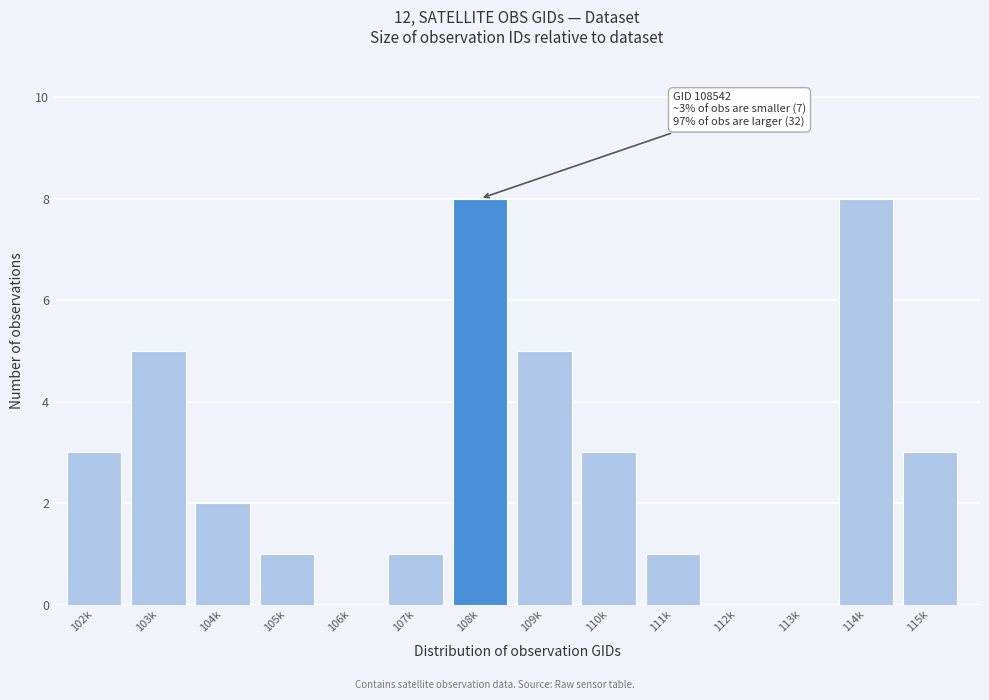

Reading left to right, extract all data points from this chart.

102k=3	103k=5	104k=2	105k=1	106k=0	107k=1	108k=8	109k=5	110k=3	111k=1	112k=0	113k=0	114k=8	115k=3